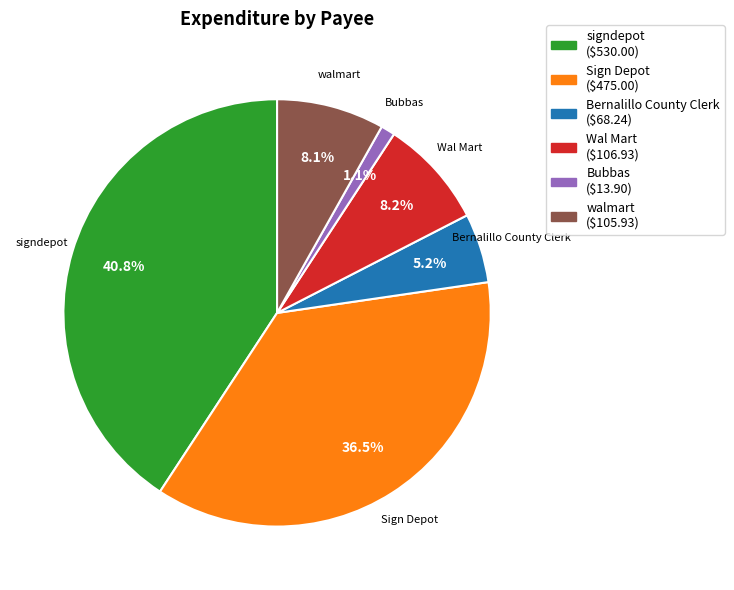

Is there any slice that represents more than half of the pie?

No